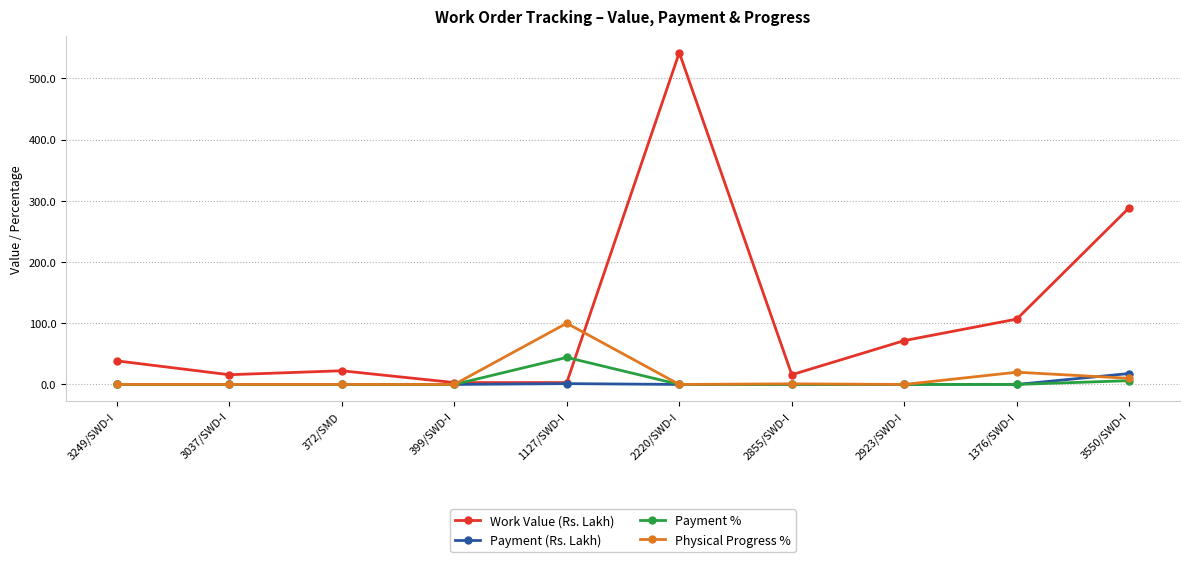

What position from the left is 372/SMD?

3